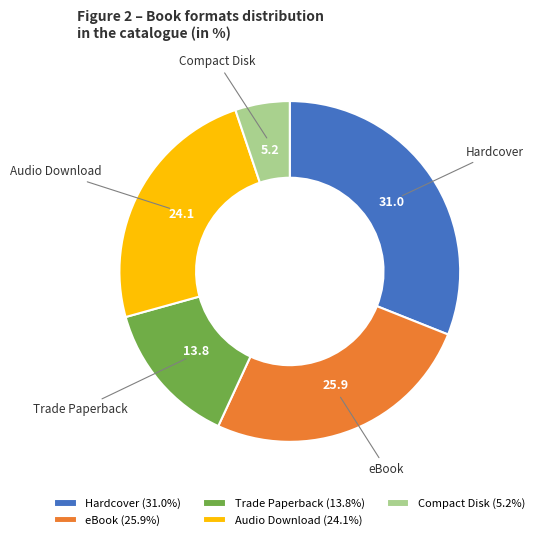

Is there any slice that represents more than half of the pie?

No